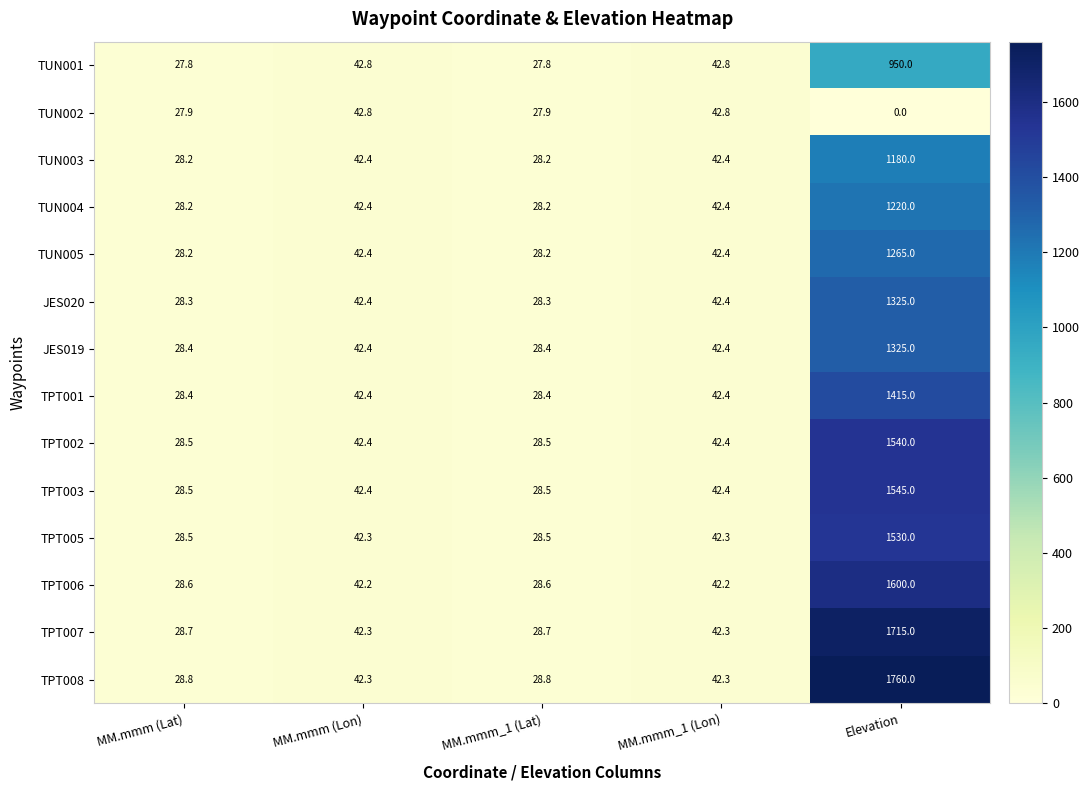

True or false: TPT003 has a value of 10.2 at MM.mmm_1 (Lon).

False